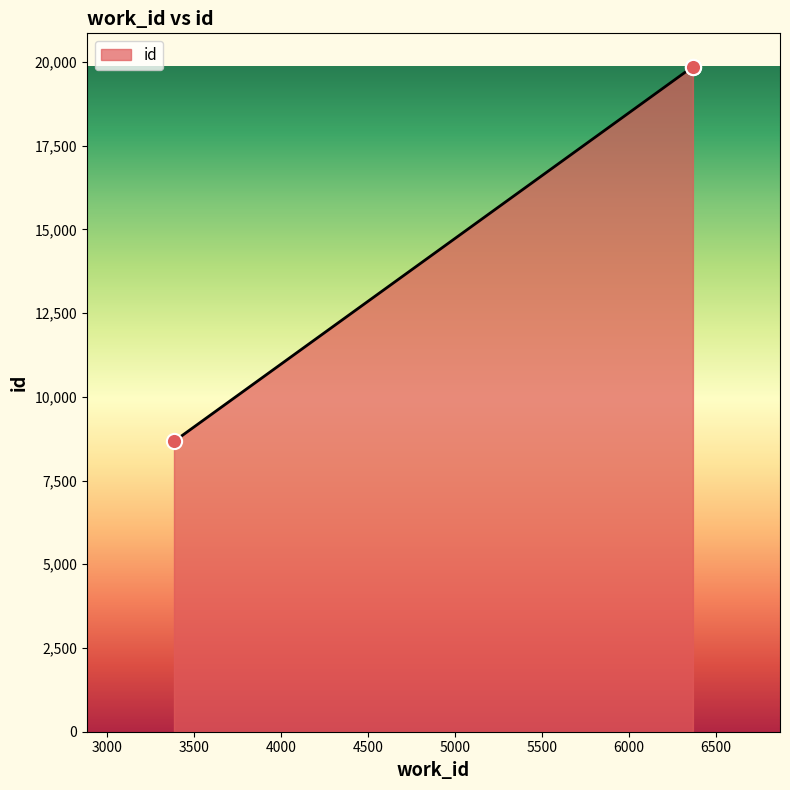

What is the ratio of the value at 3387 to the value at 6366?

0.4